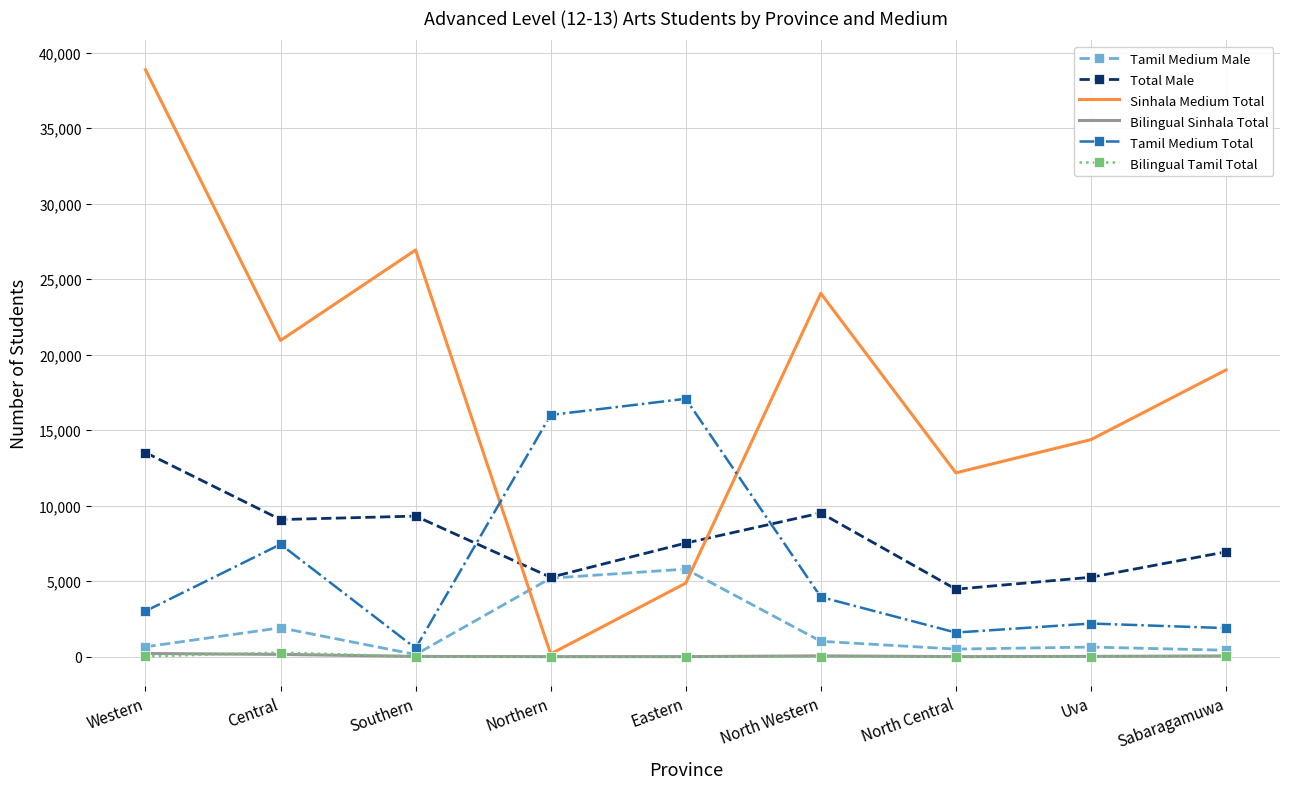

Between Western and Northern, which series saw the biggest shift?

Sinhala Medium Total